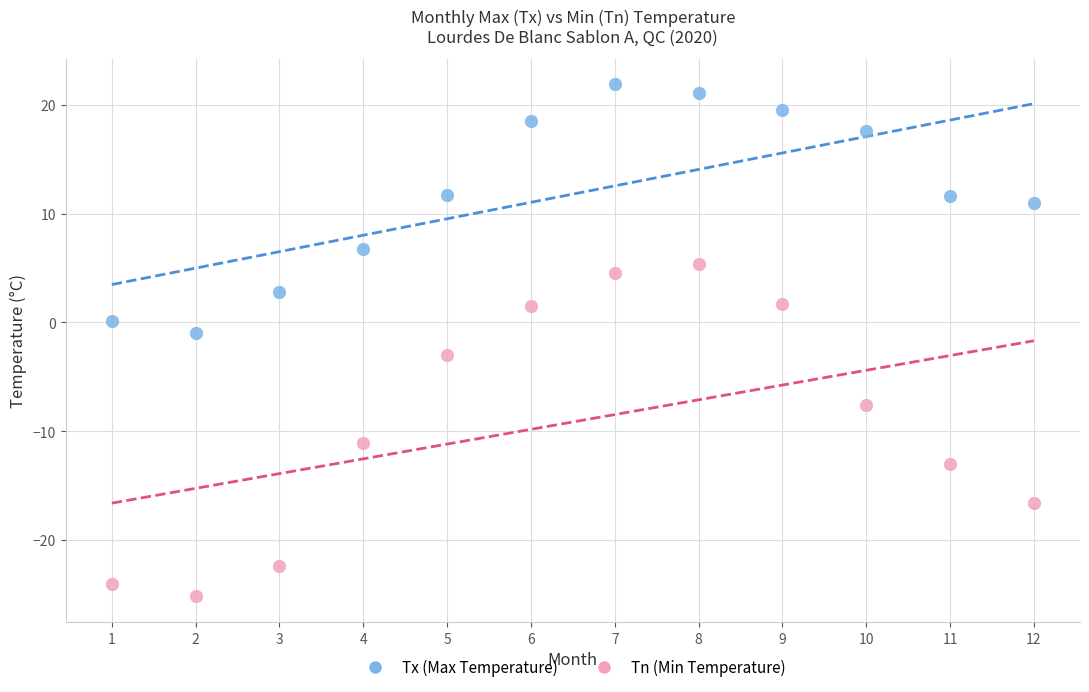

Across all data points, what is the range of Y values (max minus min)?

47.1